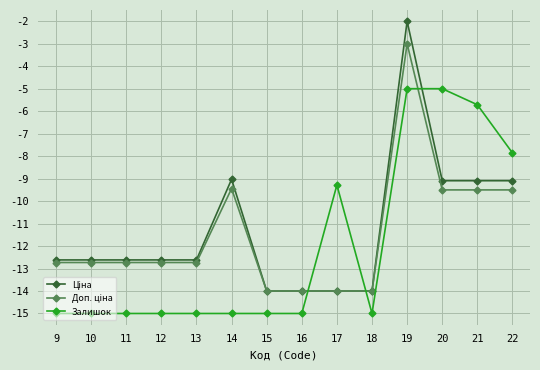

Which series changed the most between 12 and 22?

Залишок